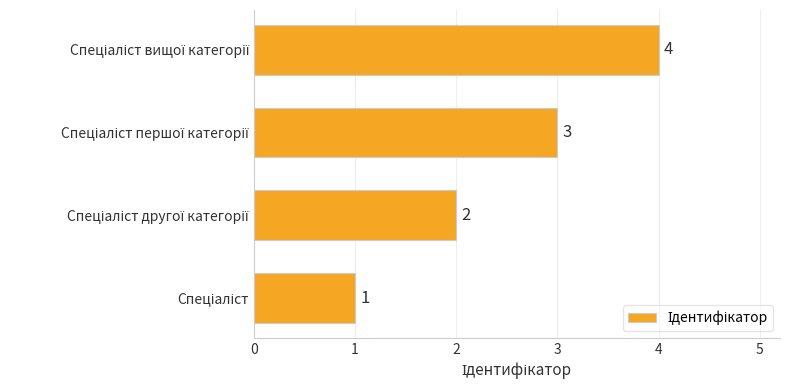

What is the greatest value displayed?

4